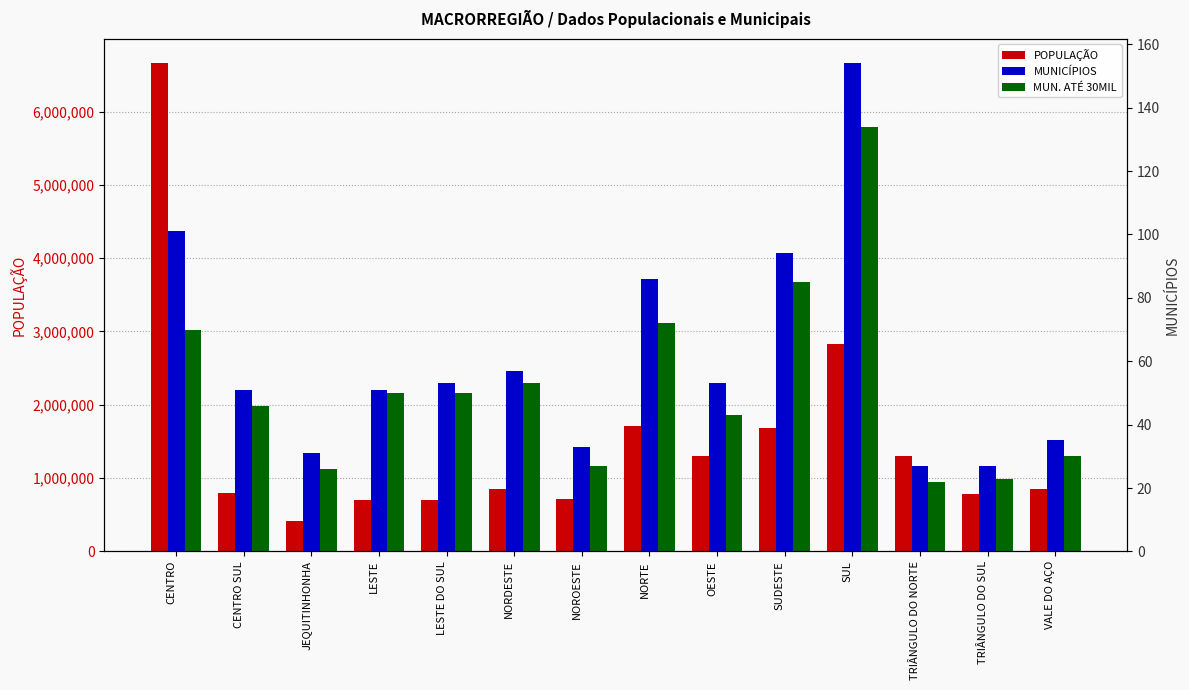

How many bars are there in each group?

3